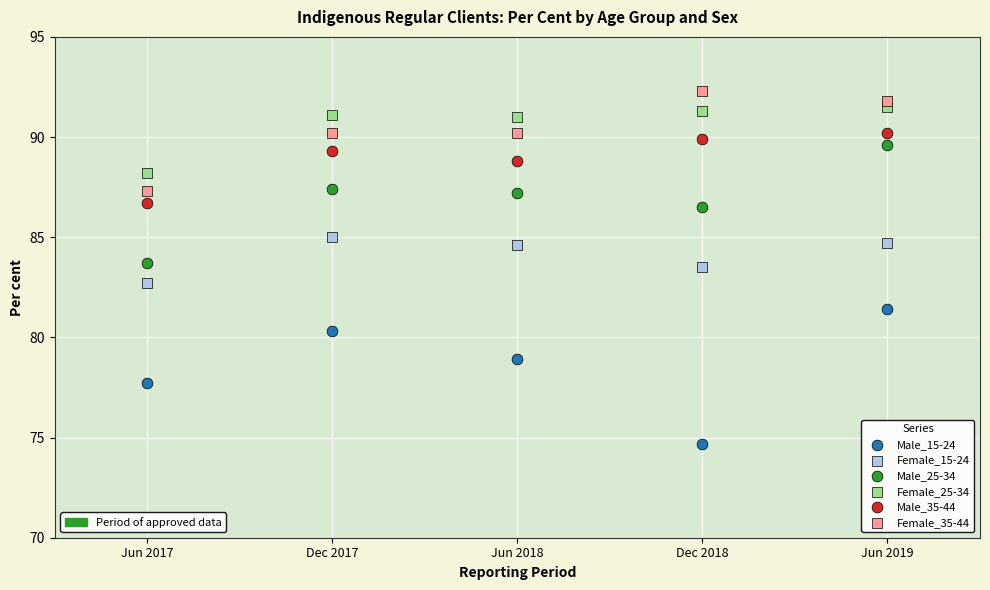

Across all data points, what is the range of X values (max minus min)?

4.0